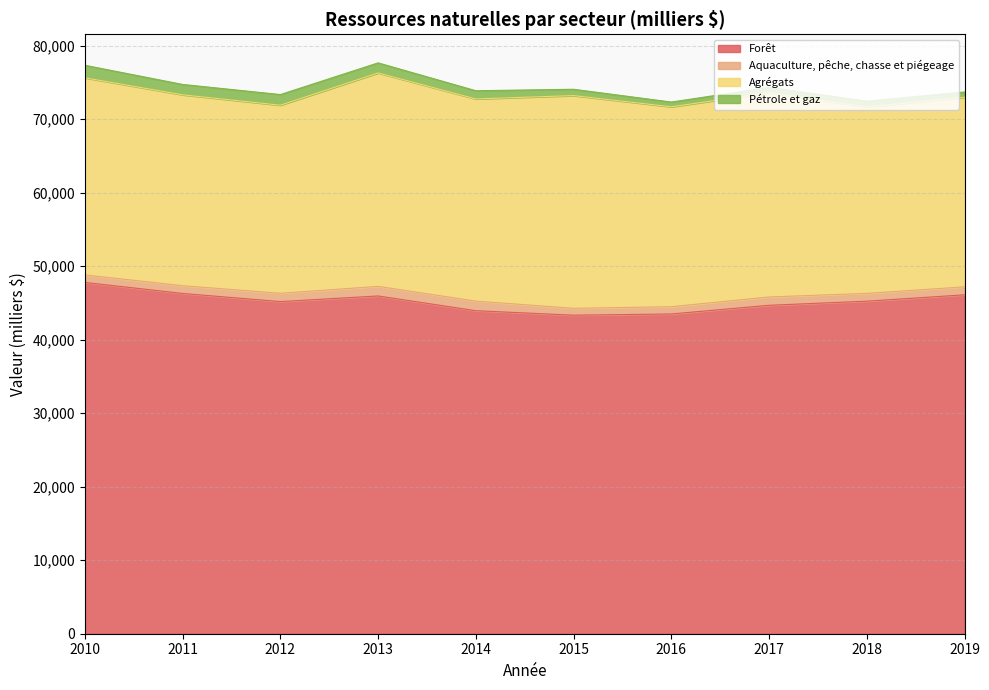

At which category is the sum across all series the highest?

2013